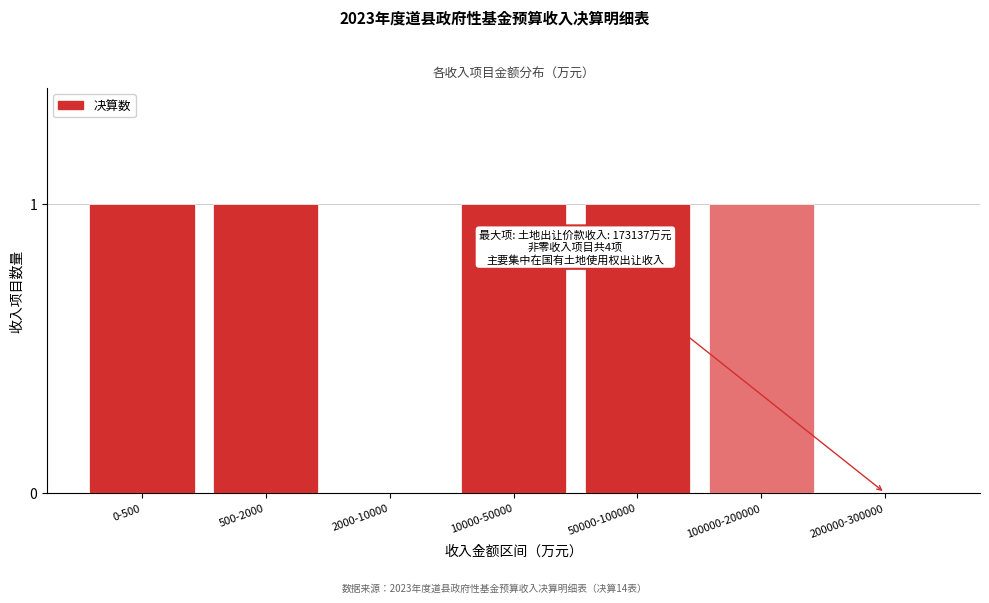

Reading right to left, list all the values displayed in this chart.

200000-300000=0	100000-200000=1	50000-100000=1	10000-50000=1	2000-10000=0	500-2000=1	0-500=1